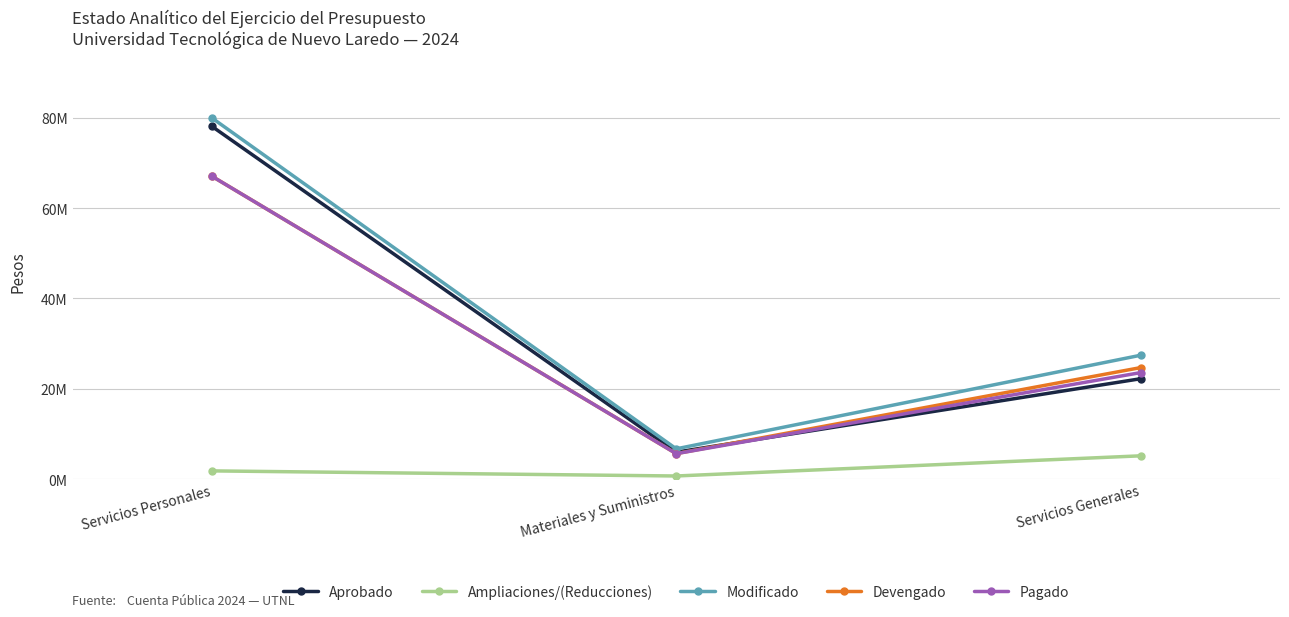

The Ampliaciones/(Reducciones) series shows 733877 at Materiales y Suministros. True or false?

True